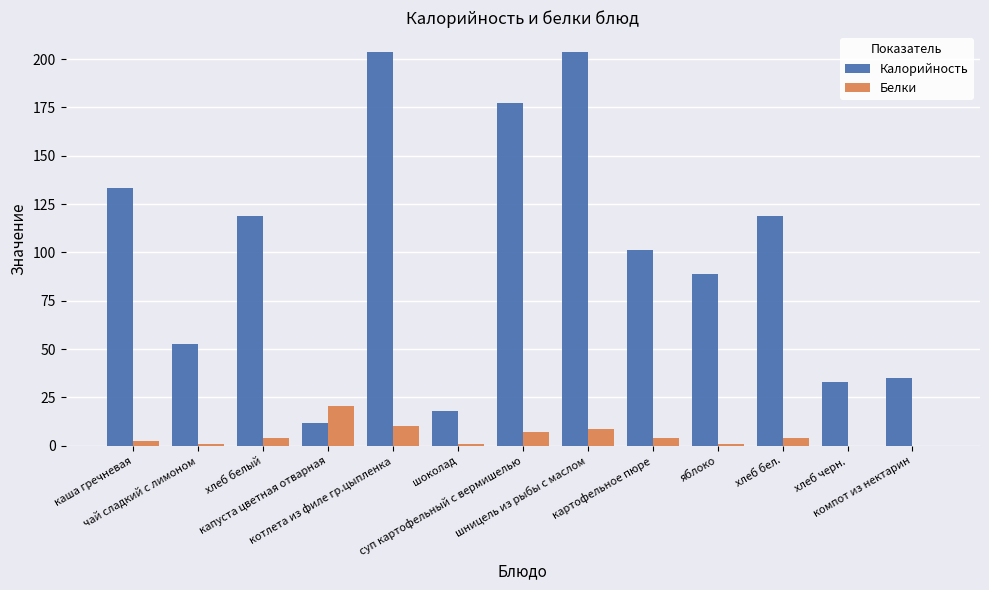

Where does the Калорийность series first go above 101?

каша гречневая